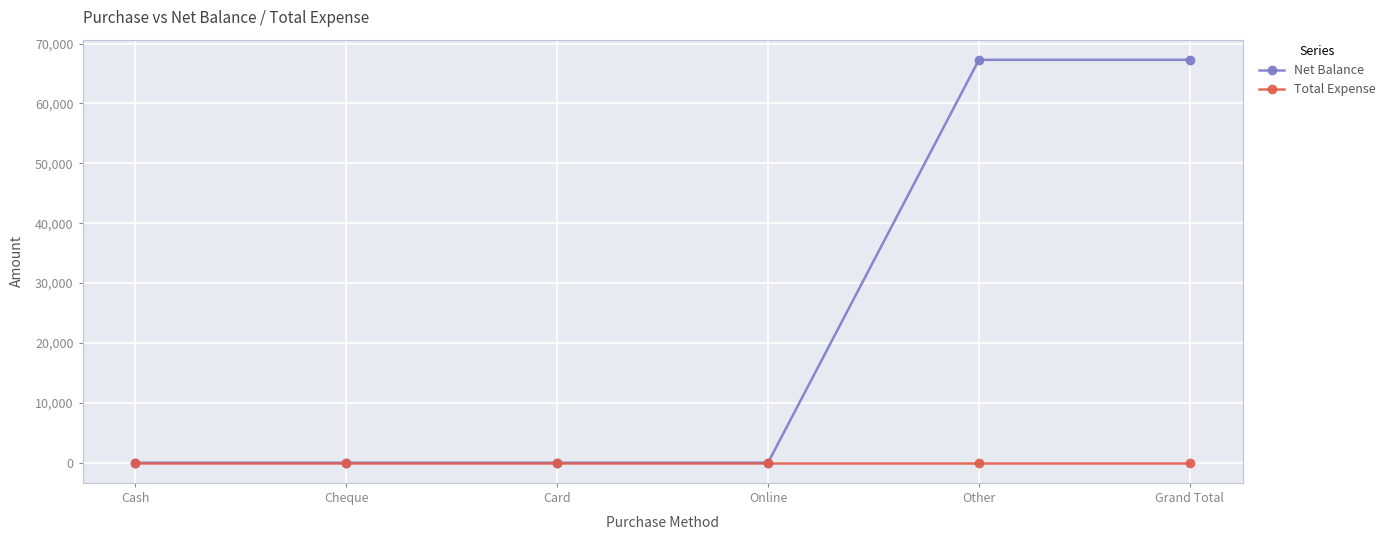

Which series has the largest total across all categories?

Net Balance